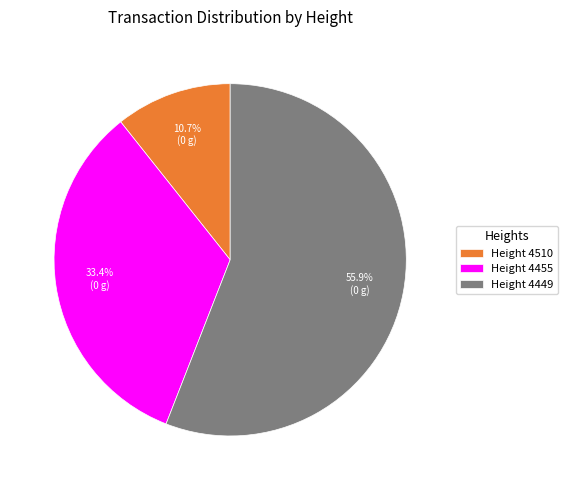

Combined, do Height 4449 and Height 4510 account for over 50%?

Yes